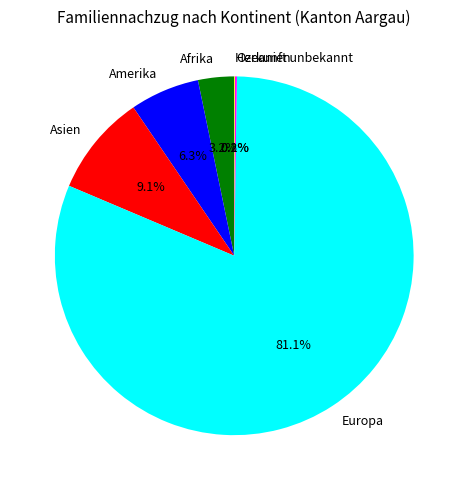

Between Europa and Amerika, which is larger?

Europa